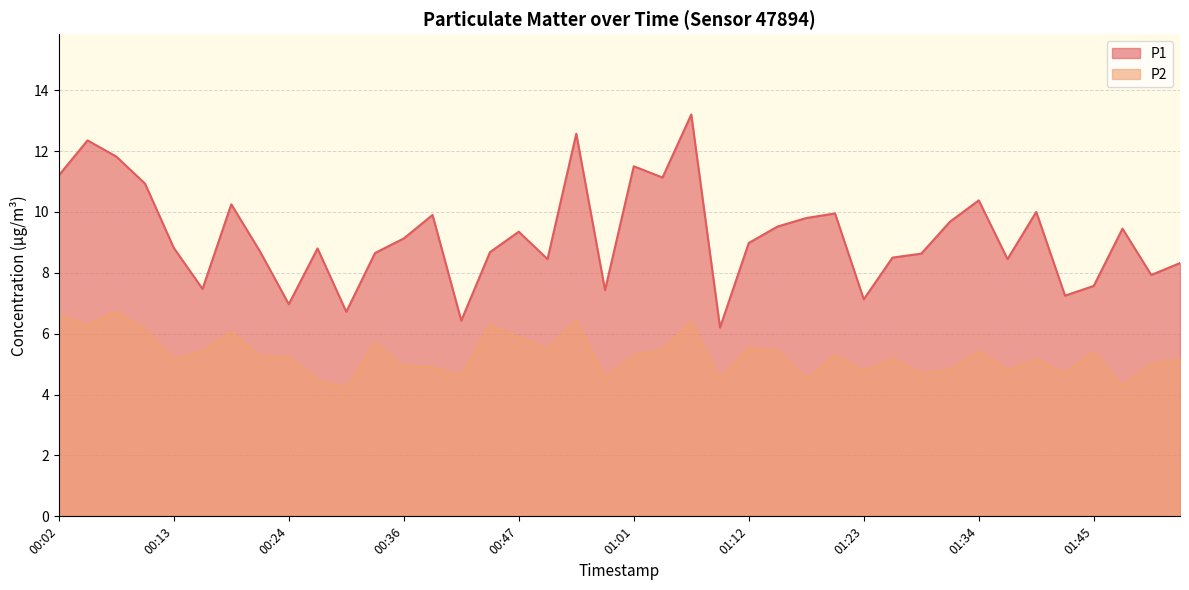

Reading left to right, list all the values displayed in this chart.

P1: 11.2	12.3	11.8	10.9	8.8	7.5	10.2	8.7	7.0	8.8	6.7	8.7	9.1	9.9	6.4	8.7	9.3	8.4	12.6	7.4	11.5	11.1	13.2	6.2	9.0	9.5	9.8	9.9	7.1	8.5	8.6	9.7	10.4	8.4	10.0	7.2	7.6	9.4	7.9	8.3
P2: 6.6	6.3	6.7	6.2	5.2	5.4	6.1	5.2	5.2	4.5	4.2	5.7	4.9	4.9	4.6	6.3	5.9	5.5	6.4	4.5	5.3	5.5	6.4	4.5	5.5	5.4	4.5	5.3	4.8	5.2	4.7	4.8	5.4	4.8	5.2	4.7	5.4	4.3	5.0	5.2